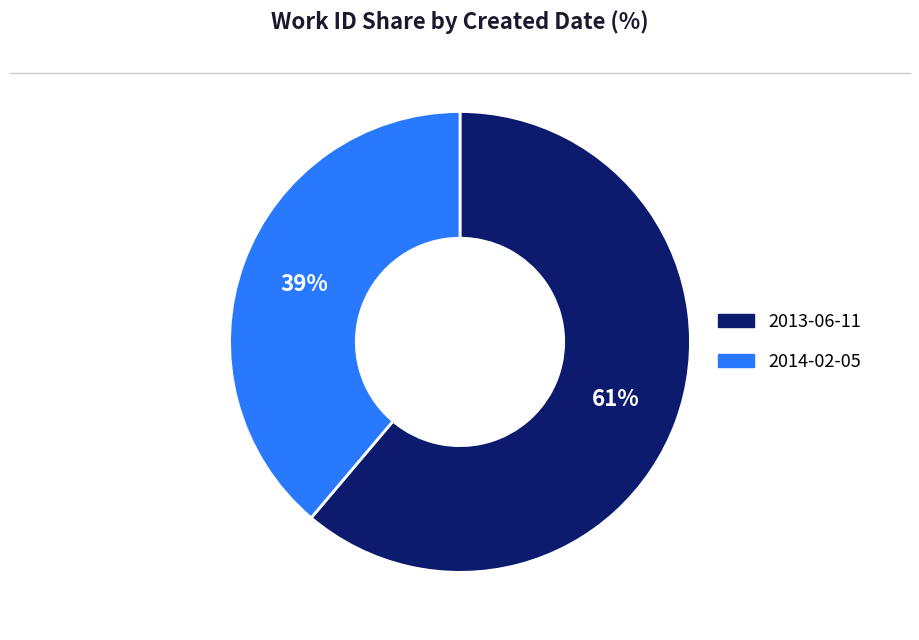

To the nearest percent, what portion does 2013-06-11 represent?

61%